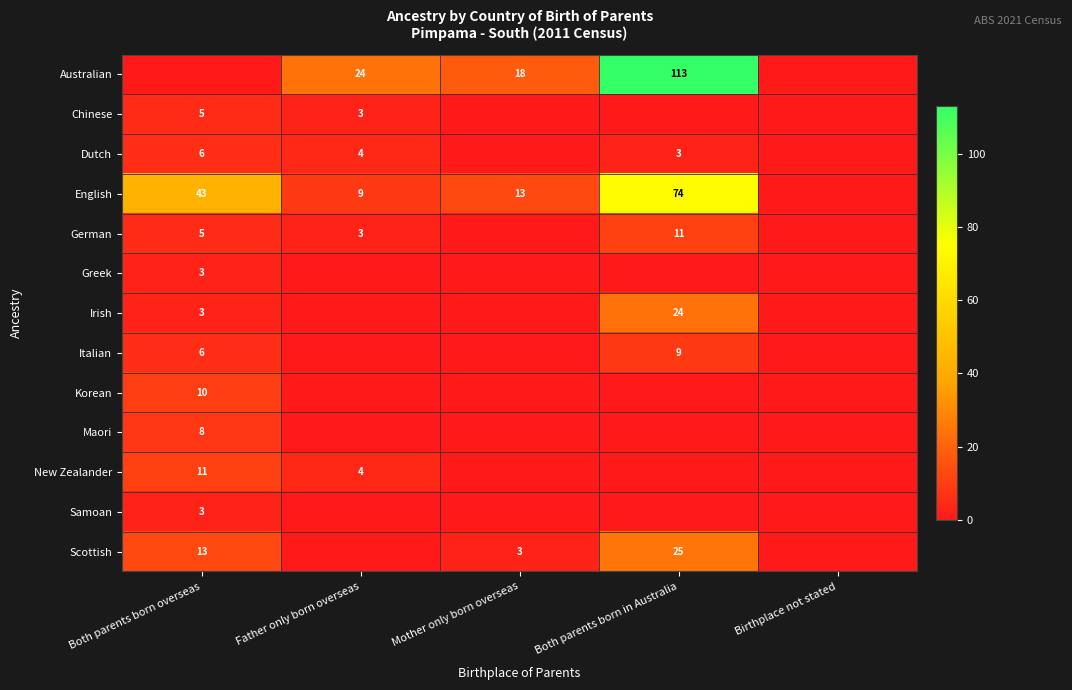

Is it true that English equals 3 at Mother only born overseas?

False